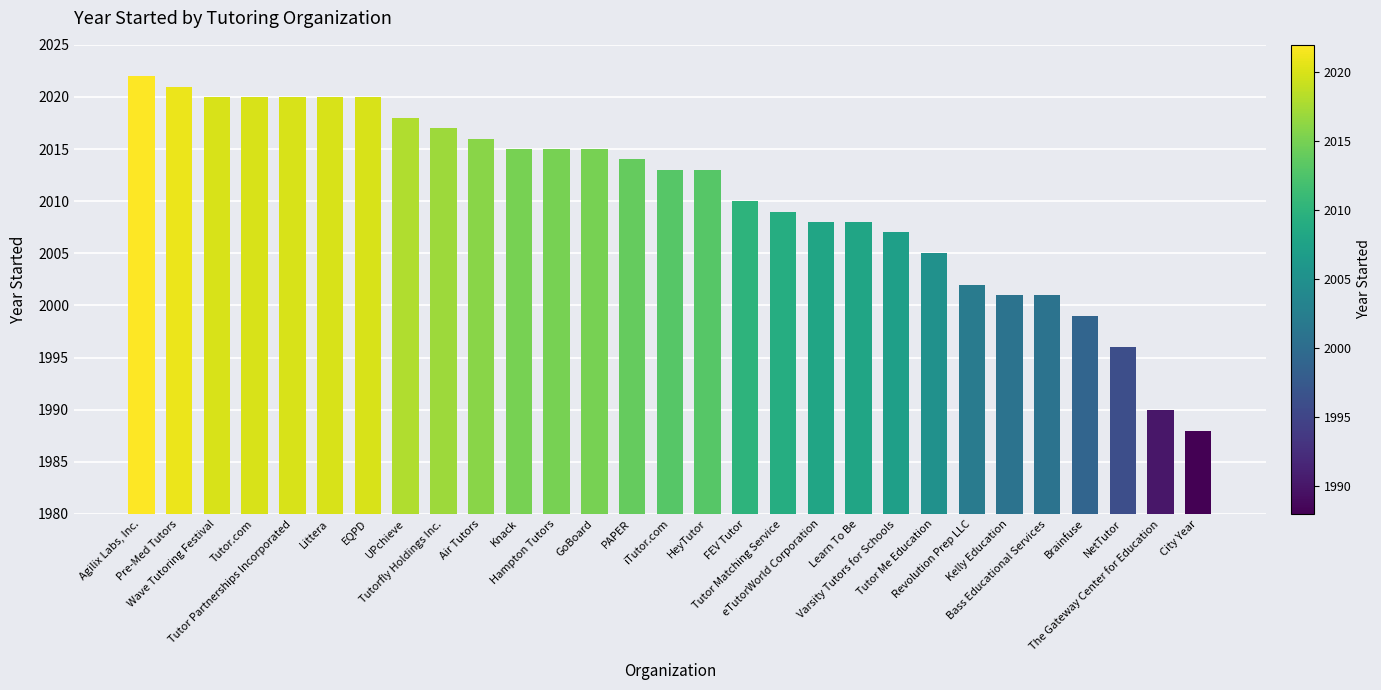

Between NetTutor and Tutor Matching Service, which is larger?

Tutor Matching Service